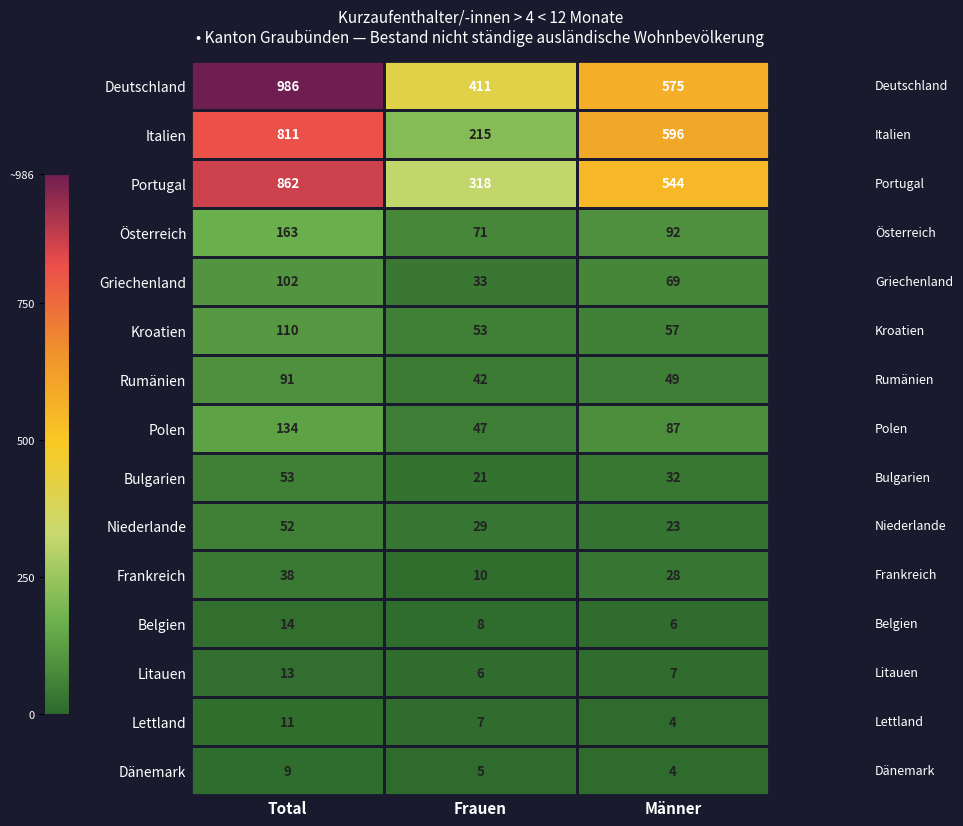

At how many categories does at least one series exceed 163?

3